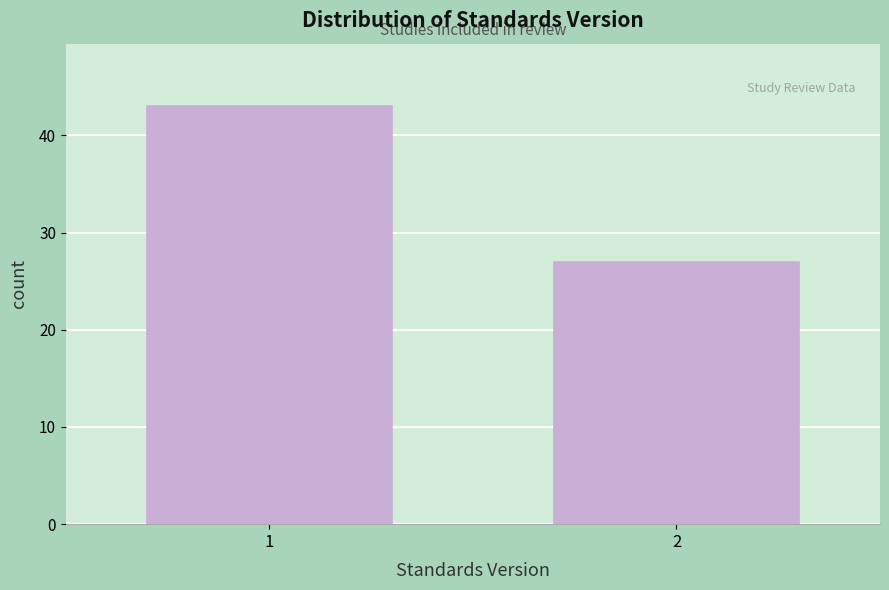

Reading left to right, extract all data points from this chart.

43	27